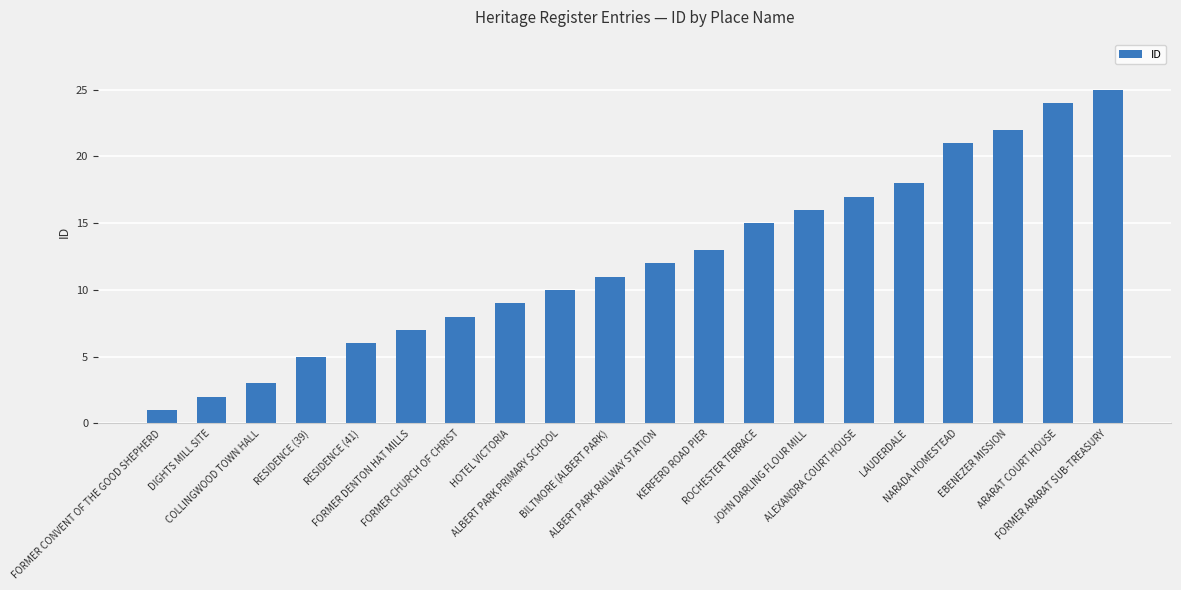

List the labels in order of value, smallest first.

FORMER CONVENT OF THE GOOD SHEPHERD, DIGHTS MILL SITE, COLLINGWOOD TOWN HALL, RESIDENCE (39), RESIDENCE (41), FORMER DENTON HAT MILLS, FORMER CHURCH OF CHRIST, HOTEL VICTORIA, ALBERT PARK PRIMARY SCHOOL, BILTMORE (ALBERT PARK), ALBERT PARK RAILWAY STATION, KERFERD ROAD PIER, ROCHESTER TERRACE, JOHN DARLING FLOUR MILL, ALEXANDRA COURT HOUSE, LAUDERDALE, NARADA HOMESTEAD, EBENEZER MISSION, ARARAT COURT HOUSE, FORMER ARARAT SUB-TREASURY